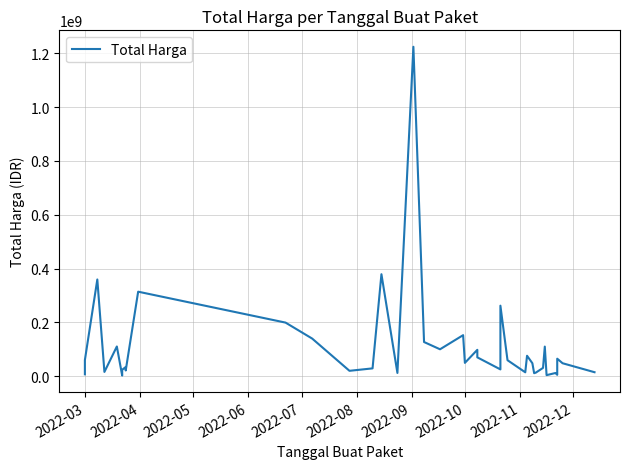

Is it true that the value at 28 is 134175458?

False